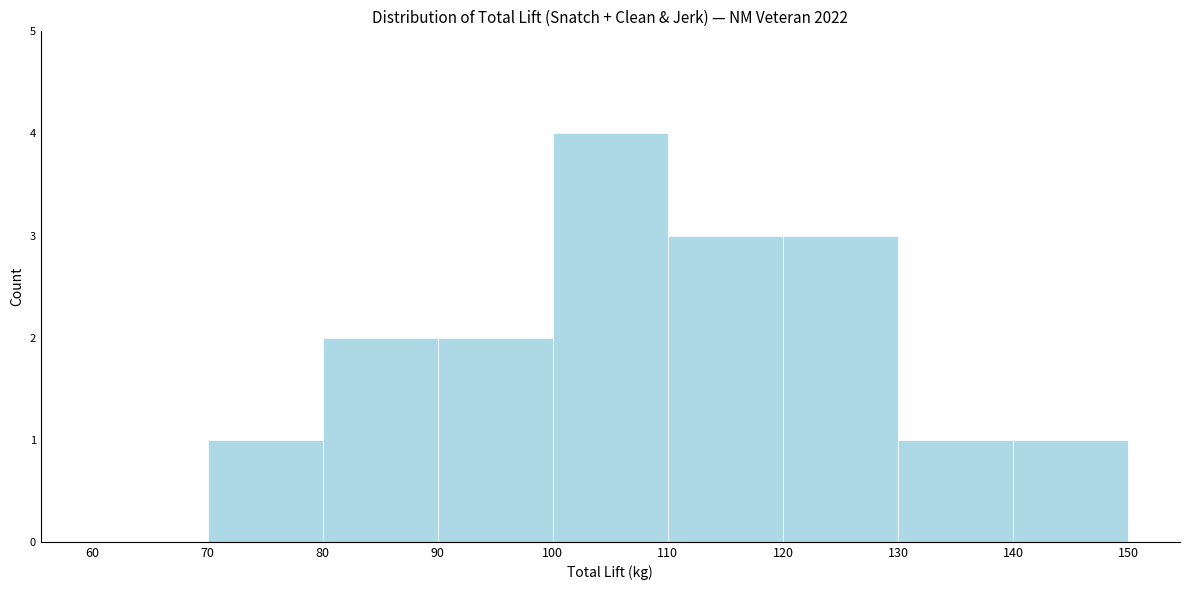

How tall is the bar that spans 130 to 140 on the x-axis? The values are not printed on the chart, so give them approximately, as read against the axis.

1